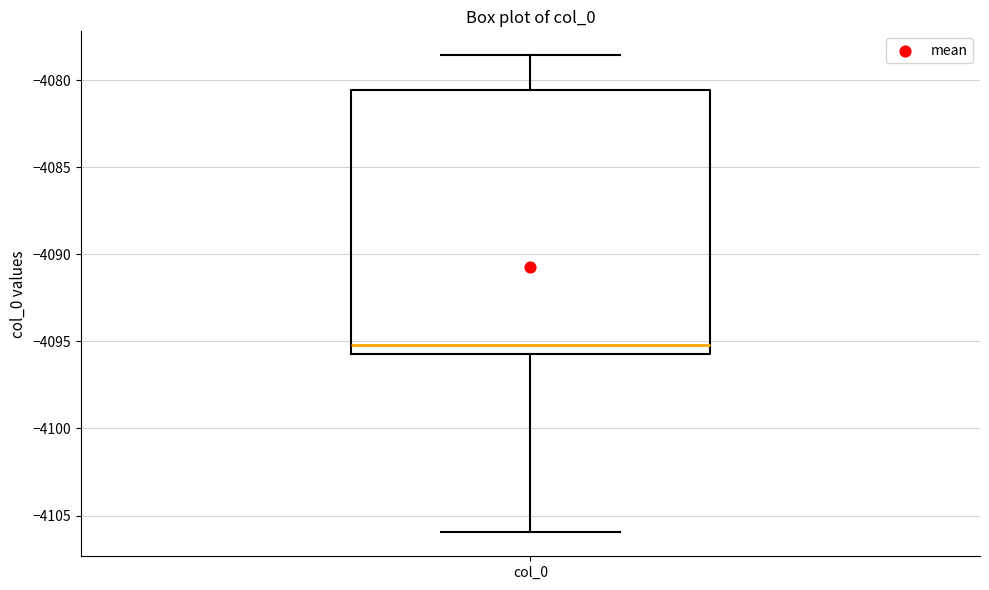

Transcribe this box plot: give where the median line is, the range the box spans, and where the two whiskers end, as read against the y-axis. The values are not printed on the chart, so give them approximately, as read against the axis.

median -4095.0, box -4095.5 to -4080.5, whiskers -4106.0 to -4078.5